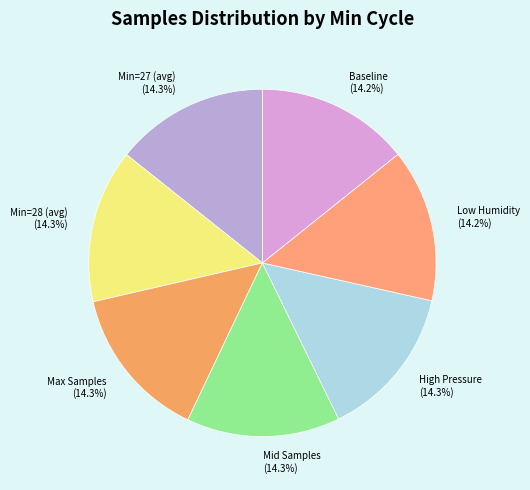

To the nearest percent, what is the average slice percentage?

14%